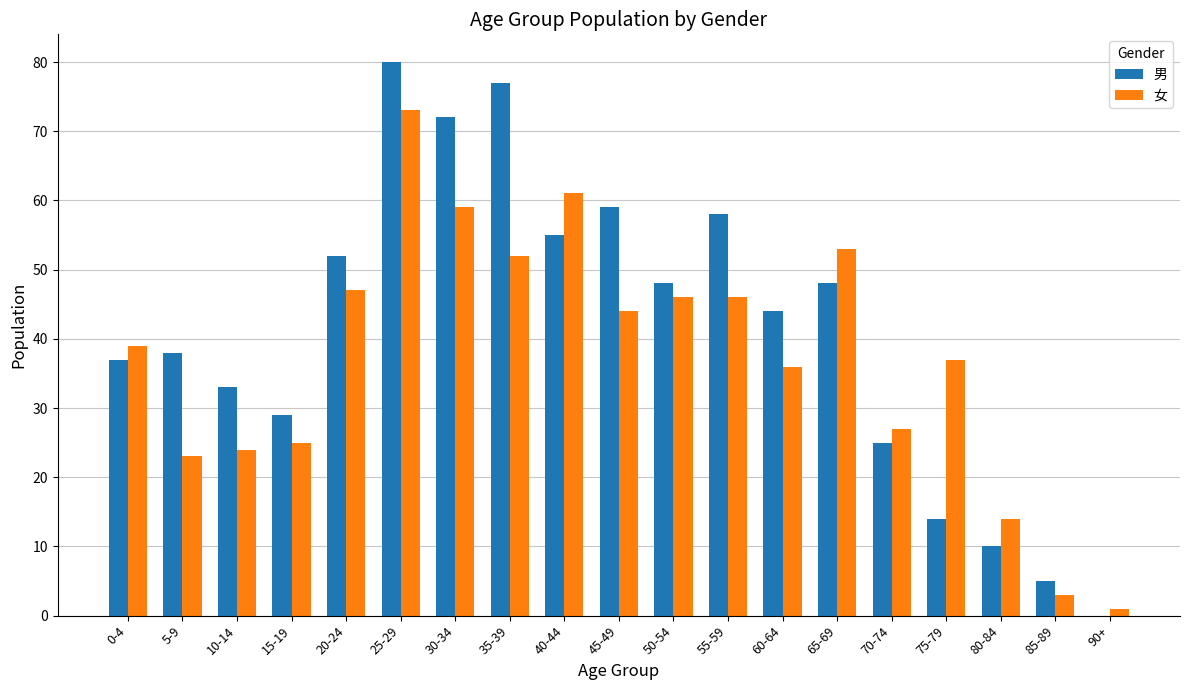

True or false: 女 has a value of 59 at 30-34.

True